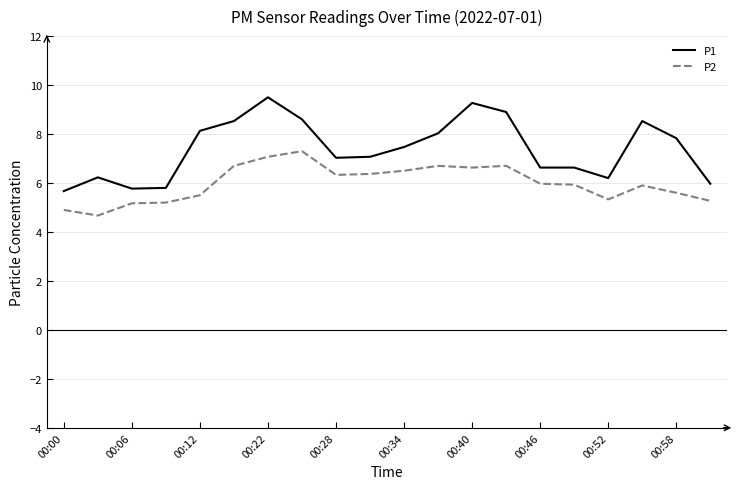

Which series has the largest range (max minus min)?

P1